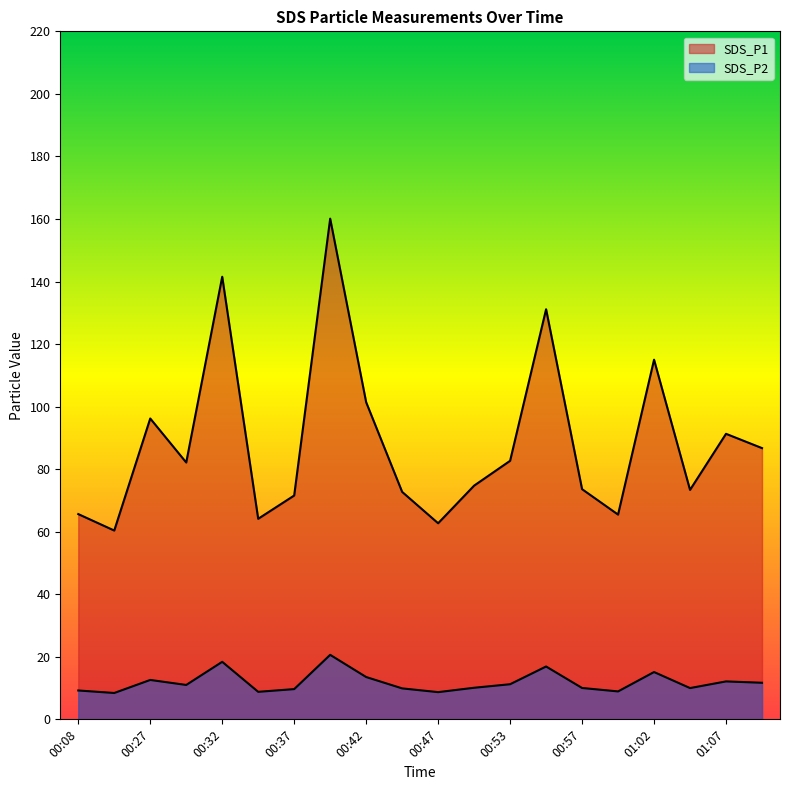

Is it true that SDS_P1 equals 105.3 at 00:40?

False